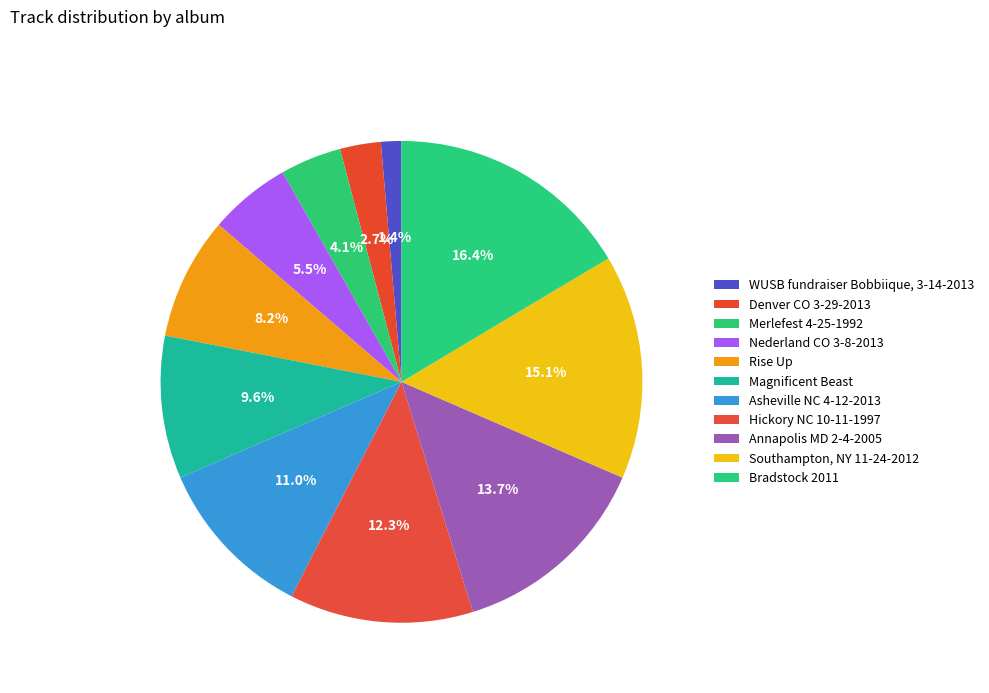

Count the number of slices in the pie.

11